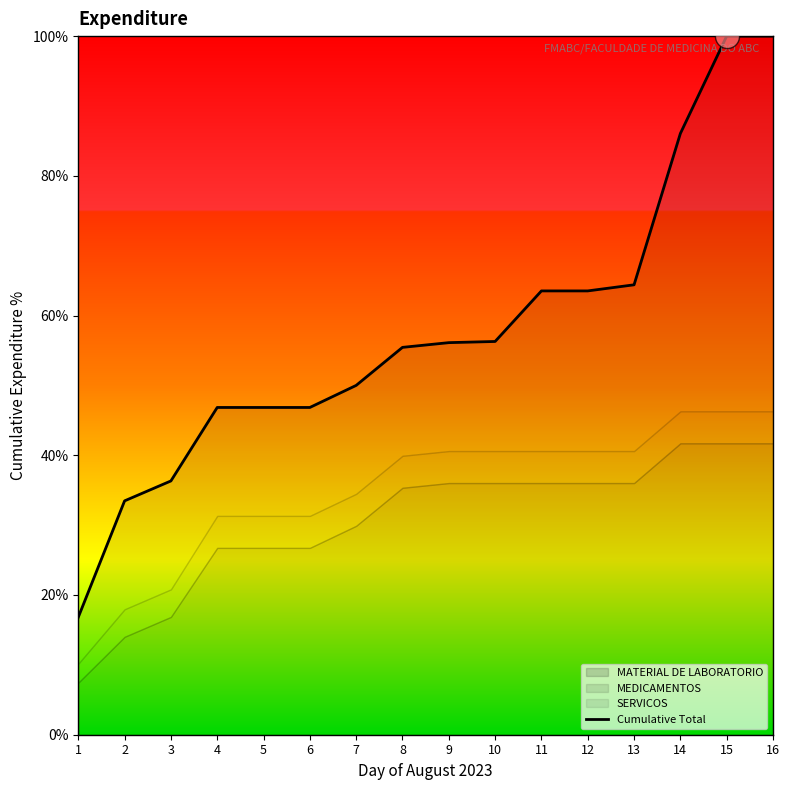

What is the change in value from 8 to 14?

+30.6